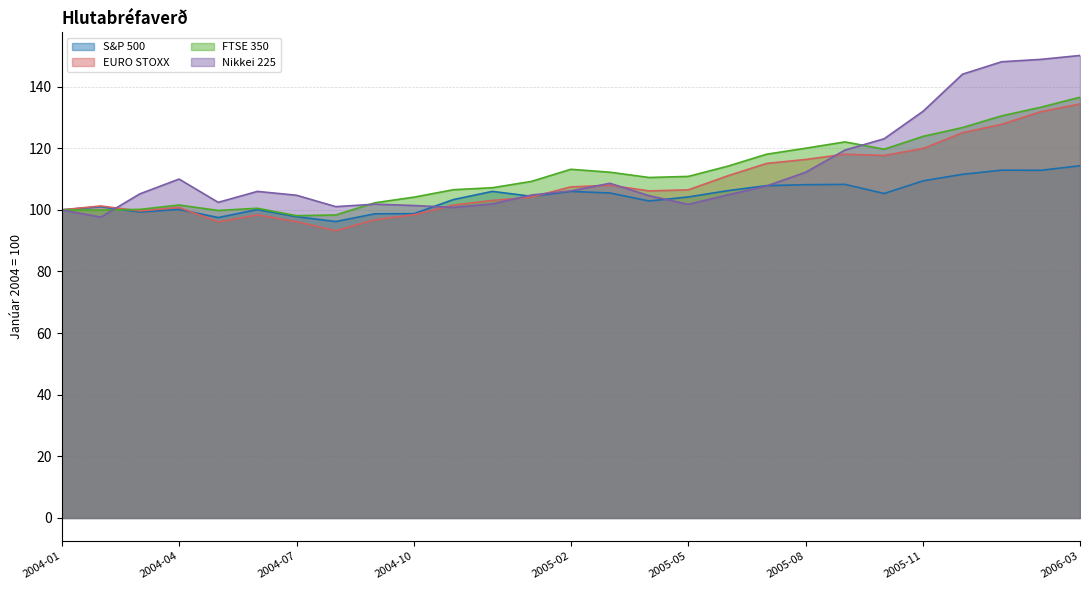

Reading right to left, what are all the values shown in this chart?

S&P 500: 114.3	112.8	112.9	111.5	109.4	105.3	108.3	108.2	107.9	106.2	104.2	102.9	105.5	106.0	104.4	106.0	103.3	98.8	98.7	96.2	97.8	100.1	97.5	100.1	99.3	101.0	100.0
EURO STOXX: 134.4	131.9	127.8	125.0	119.9	117.6	118.1	116.3	115.1	111.0	106.5	106.2	108.0	107.4	104.2	103.1	101.5	98.4	96.8	93.2	96.2	98.3	96.1	100.8	99.6	101.3	100.0
FTSE 350: 136.5	133.3	130.5	126.7	123.9	119.7	122.0	120.0	118.0	114.1	110.8	110.5	112.2	113.2	109.2	107.2	106.5	104.1	102.3	98.3	98.1	100.5	99.8	101.6	100.1	99.9	100.0
Nikkei 225: 150.1	148.8	148.1	144.0	132.1	123.1	119.4	112.2	107.8	104.8	101.8	104.6	108.6	106.2	104.8	101.9	100.8	101.4	101.8	101.0	104.7	106.0	102.4	110.0	105.2	97.6	100.0